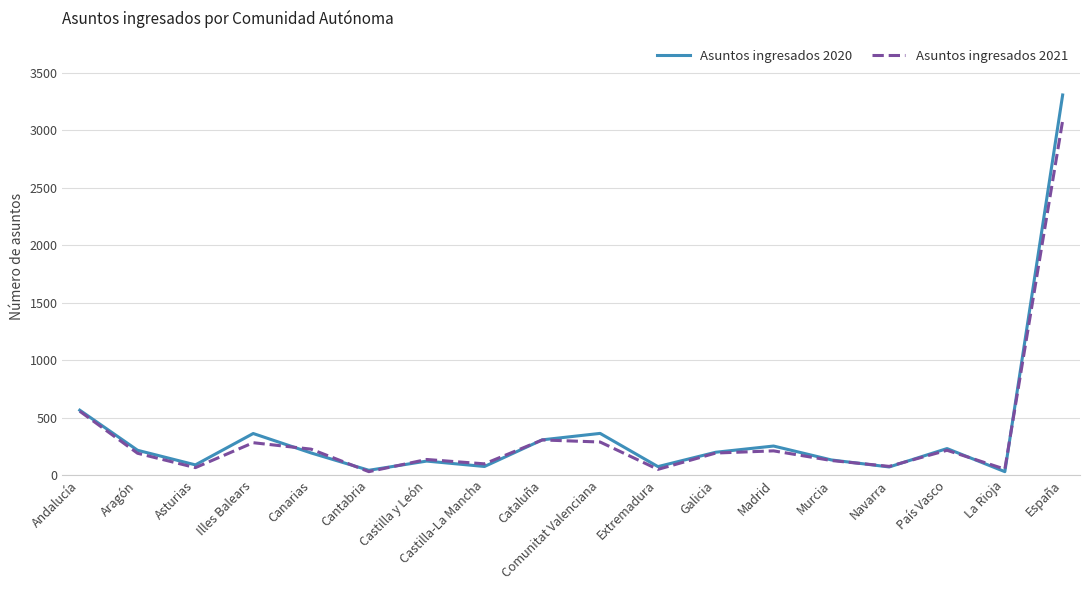

Does the chart display data point markers on the line(s)?

No